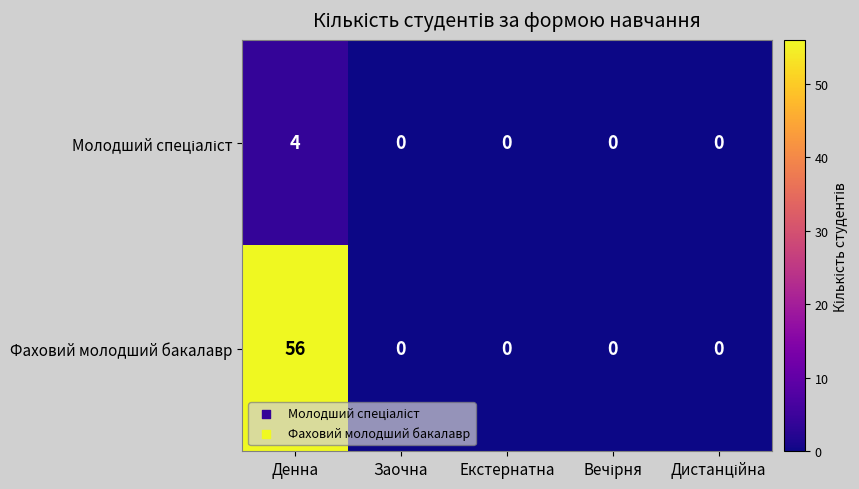

Which label corresponds to the largest value in the chart?

Денна